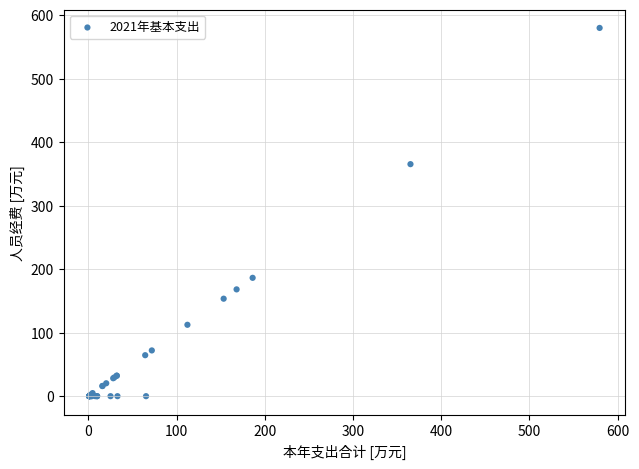

What Y value in the scatter plot is closest to 289?

365.2